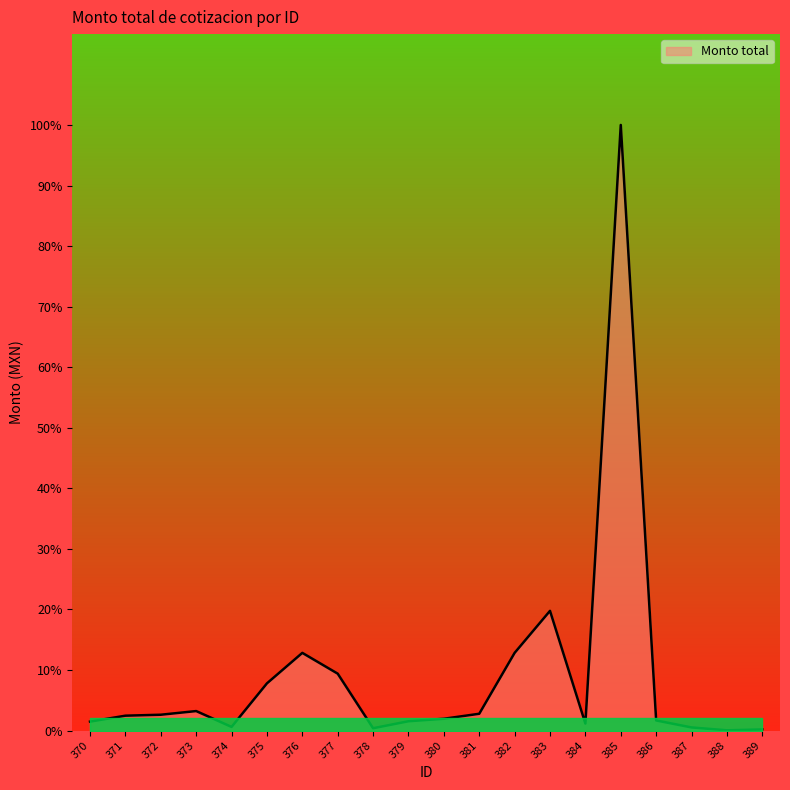

Where is the first local maximum?

373